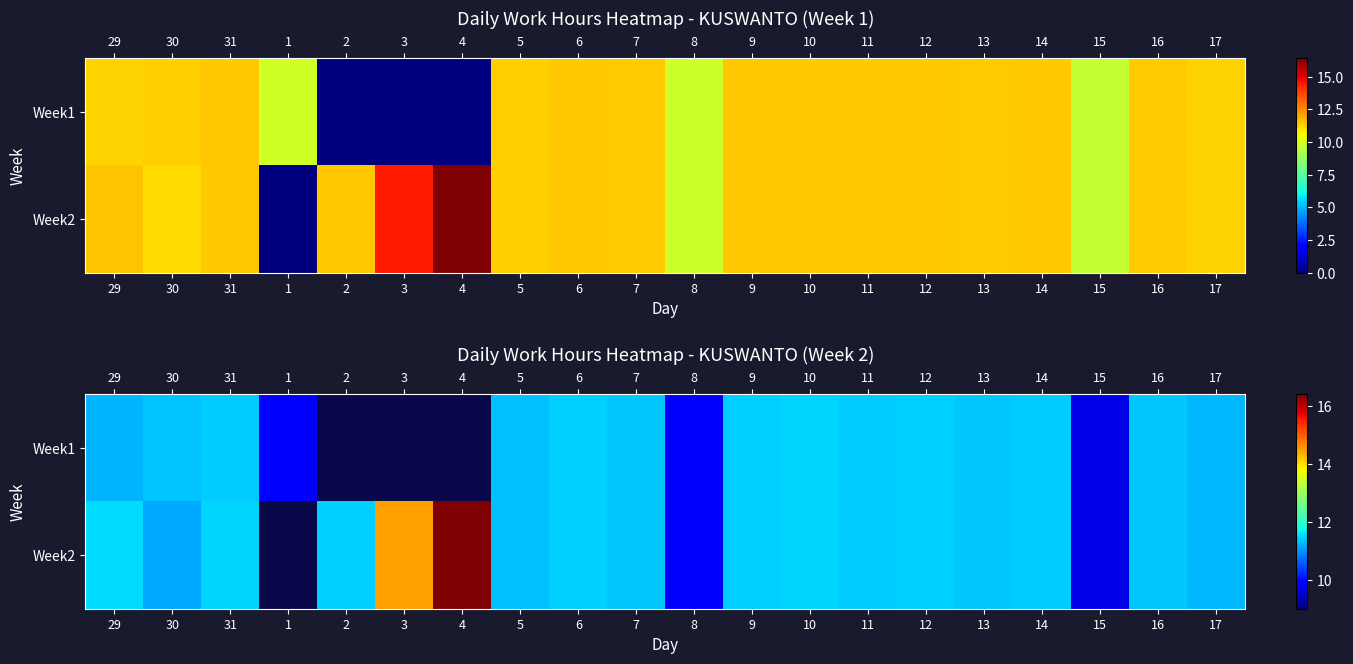

The Week1 series shows 7.1 at 11. True or false?

False